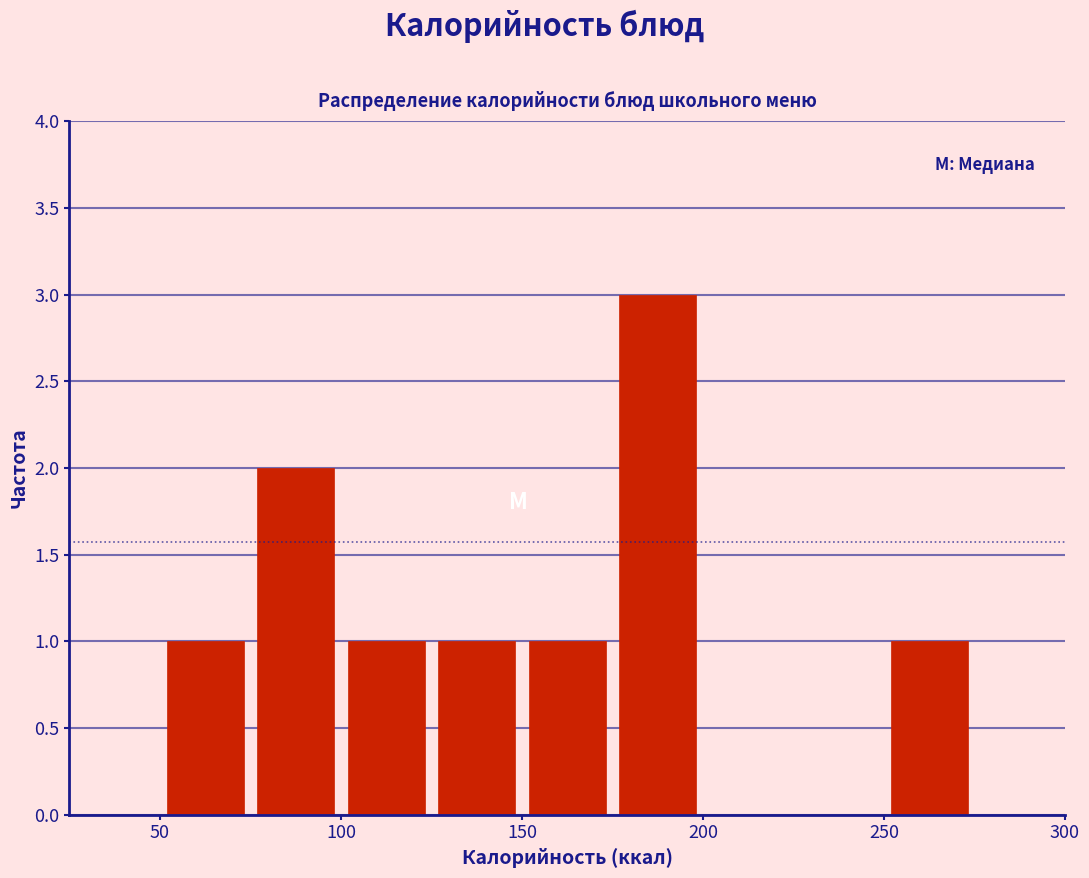

What is the height of the bar covering 175 to 200 on the x-axis? The values are not printed on the chart, so give them approximately, as read against the axis.

3